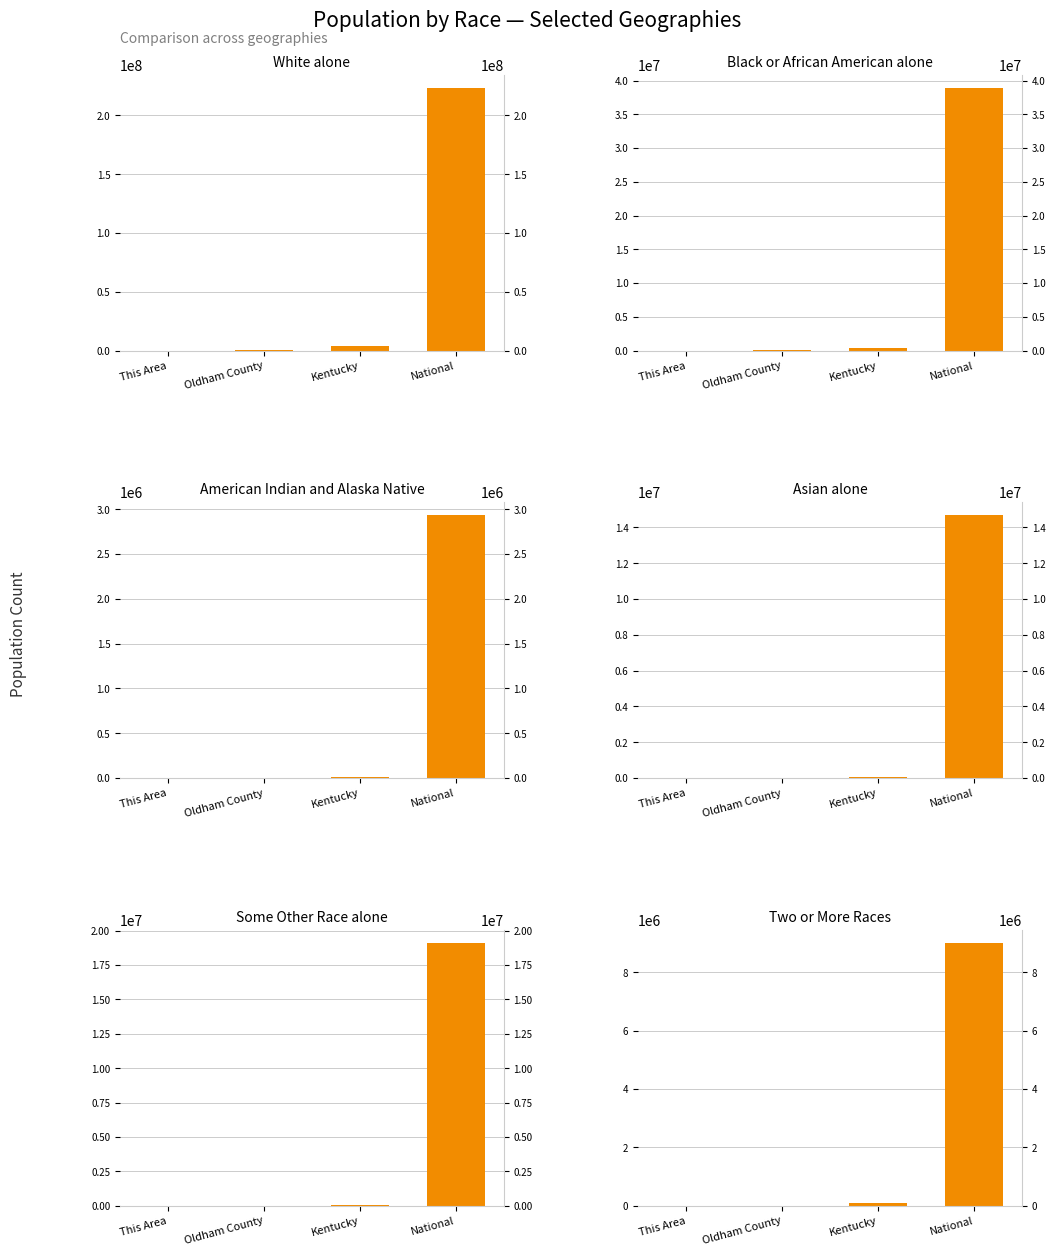

How many bars are there in each group?

6